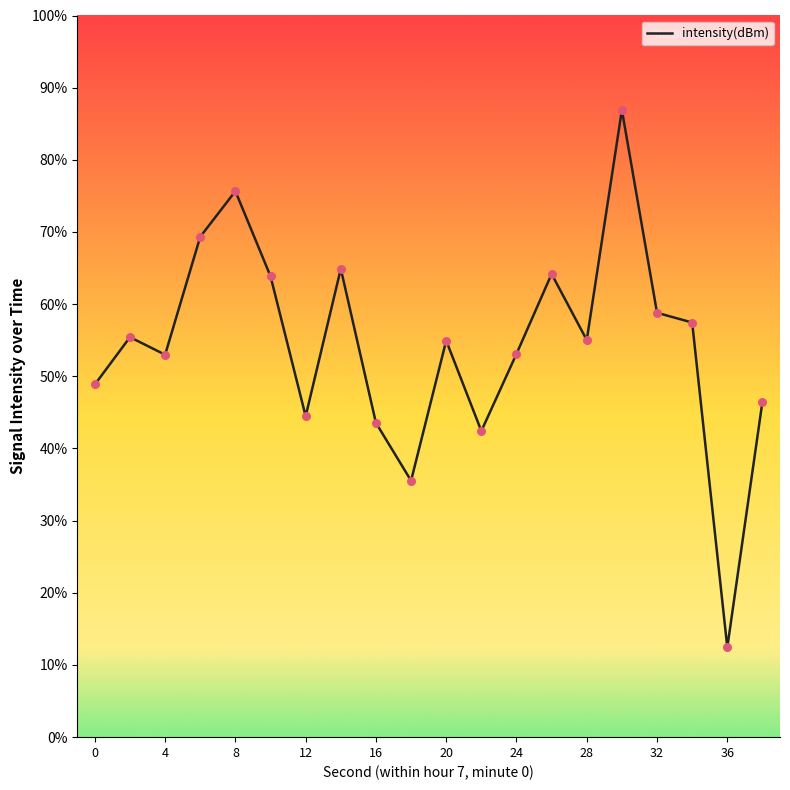

Is this an area chart (filled region under the line)?

No